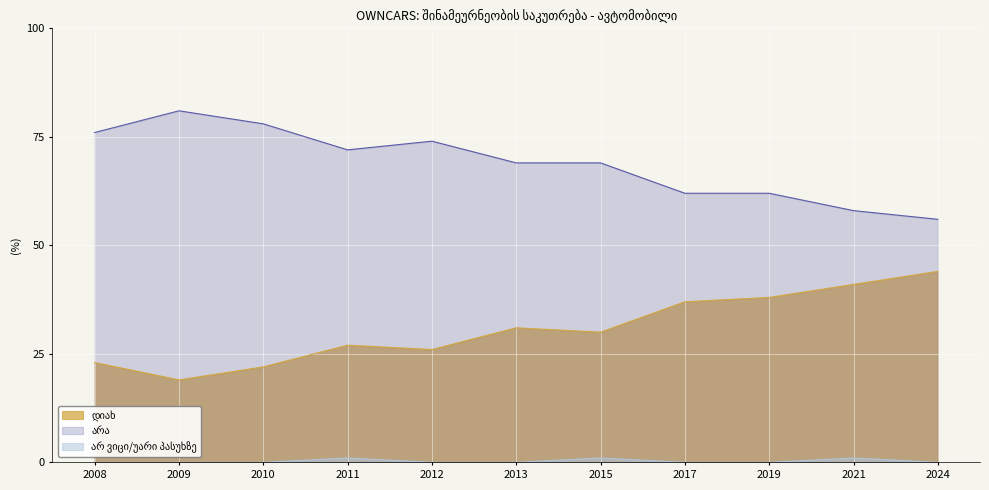

True or false: დიახ and არ ვიცი/უარი პასუხზე cross at least once.

False